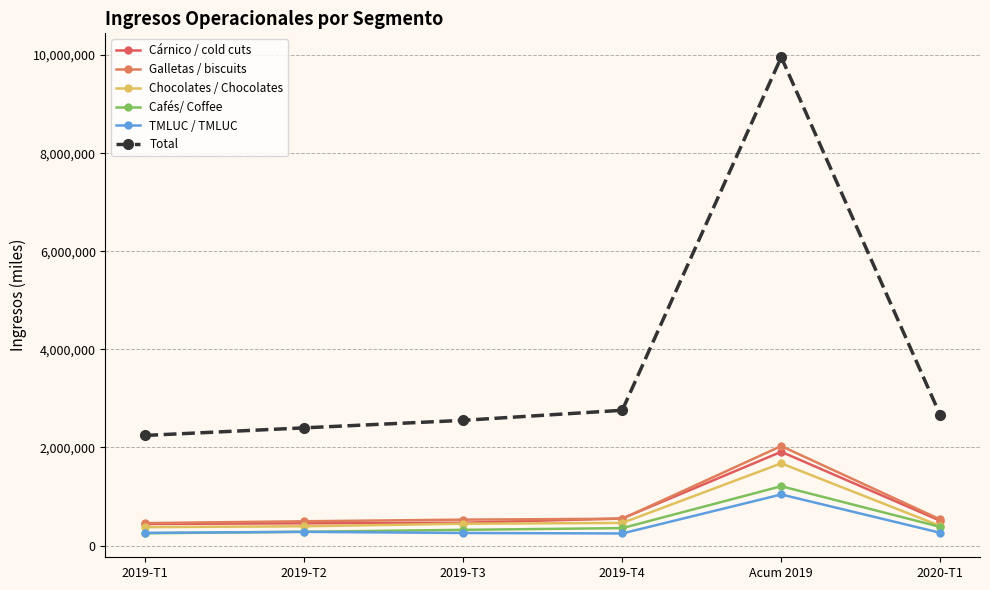

Which series has the largest range (max minus min)?

Total